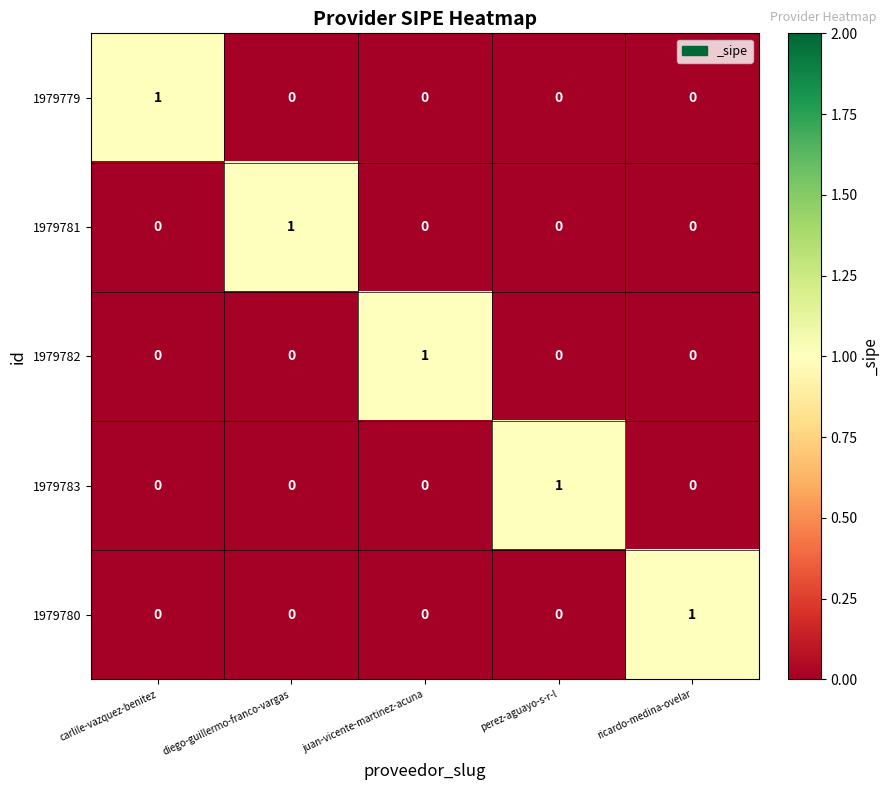

How many 1979783 values are between 0 and 1?

5